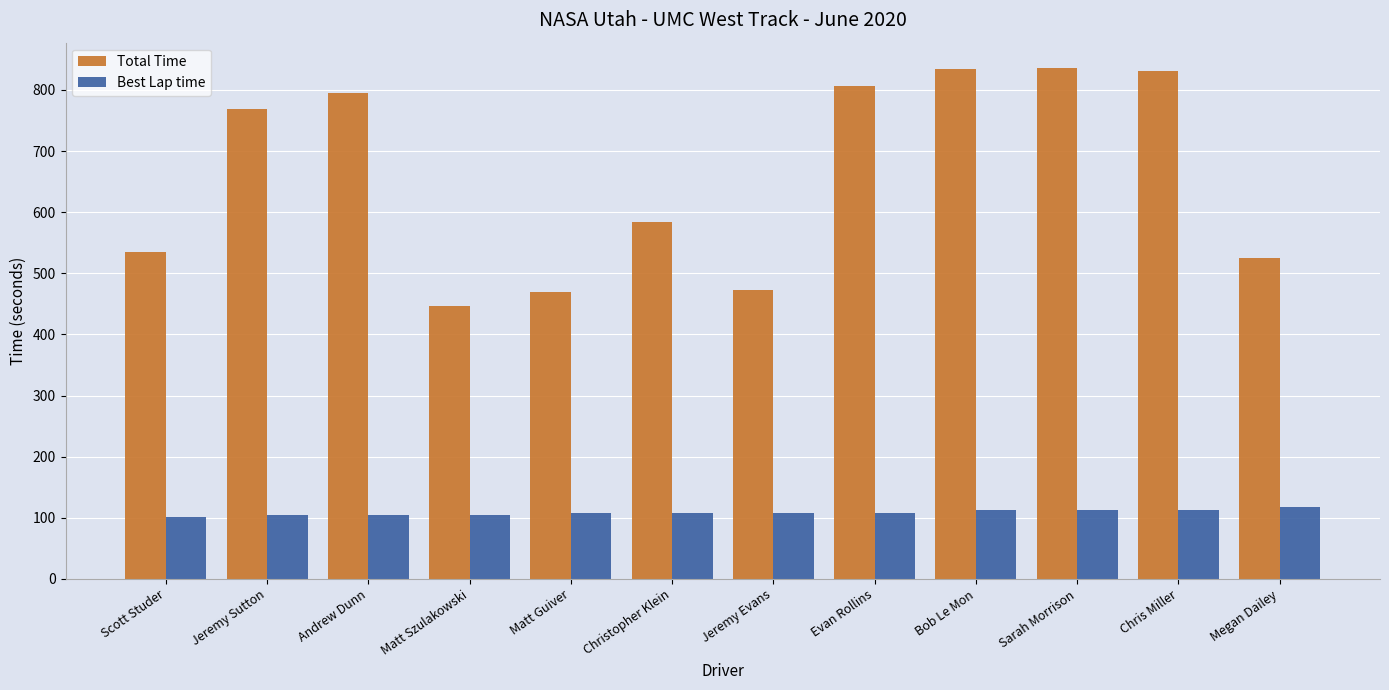

List the series in order of their overall mean, highest first.

Total Time, Best Lap time